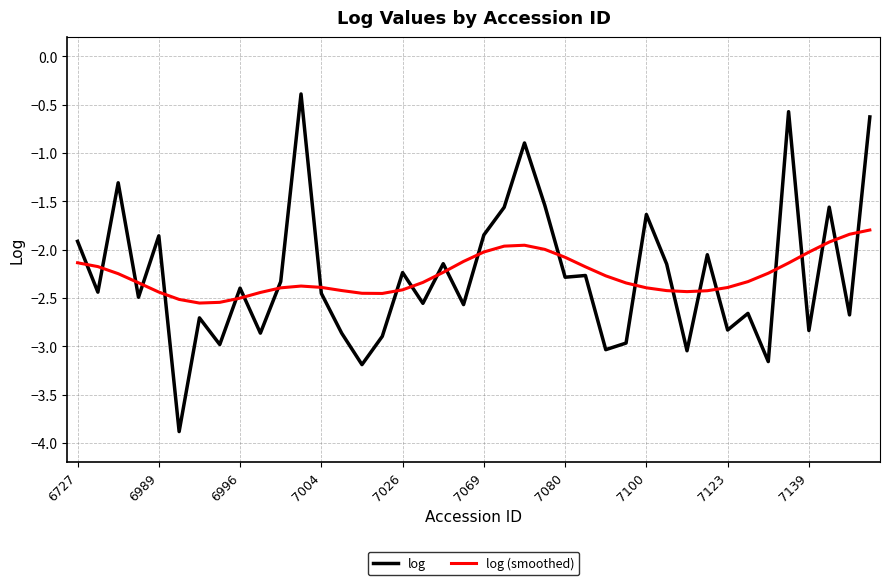

Does the chart display data point markers on the line(s)?

No